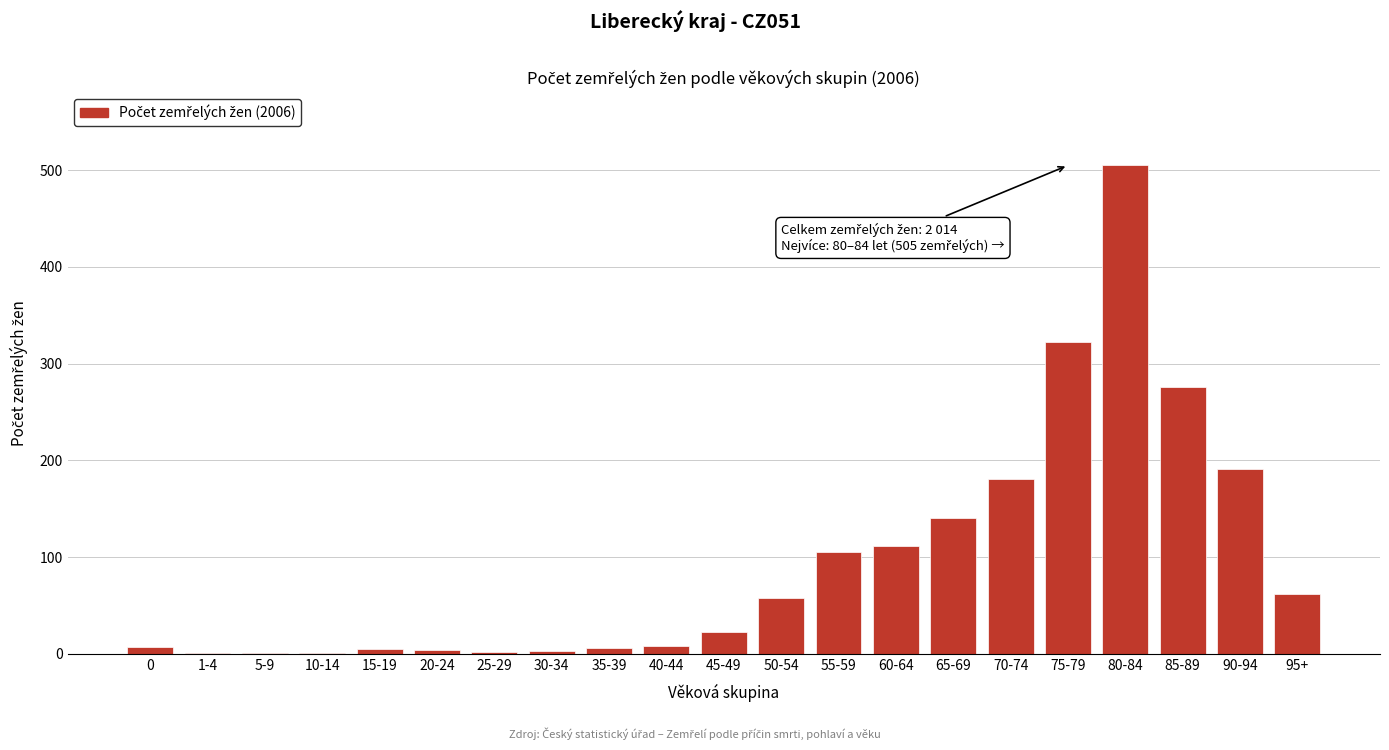

Which label corresponds to the largest value in the chart?

80-84